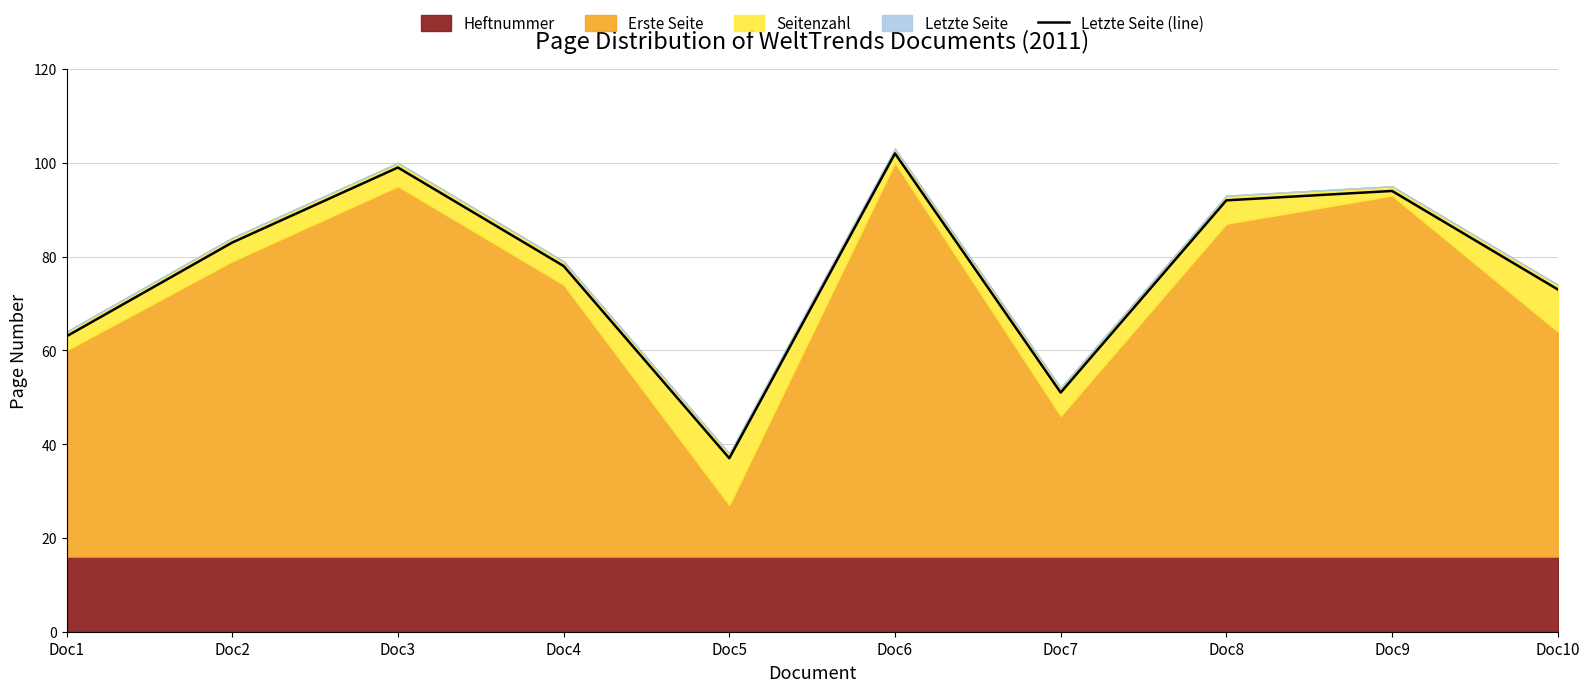

Reading right to left, what are all the values shown in this chart?

73	94	92	51	102	37	78	99	83	63